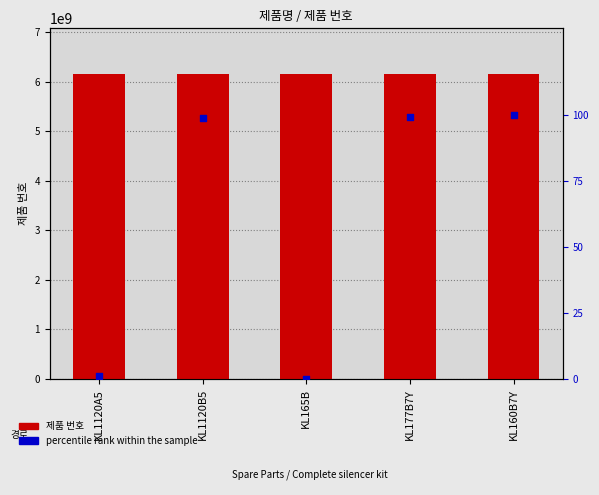

Which series contains the lowest Y value?

percentile rank within the sample